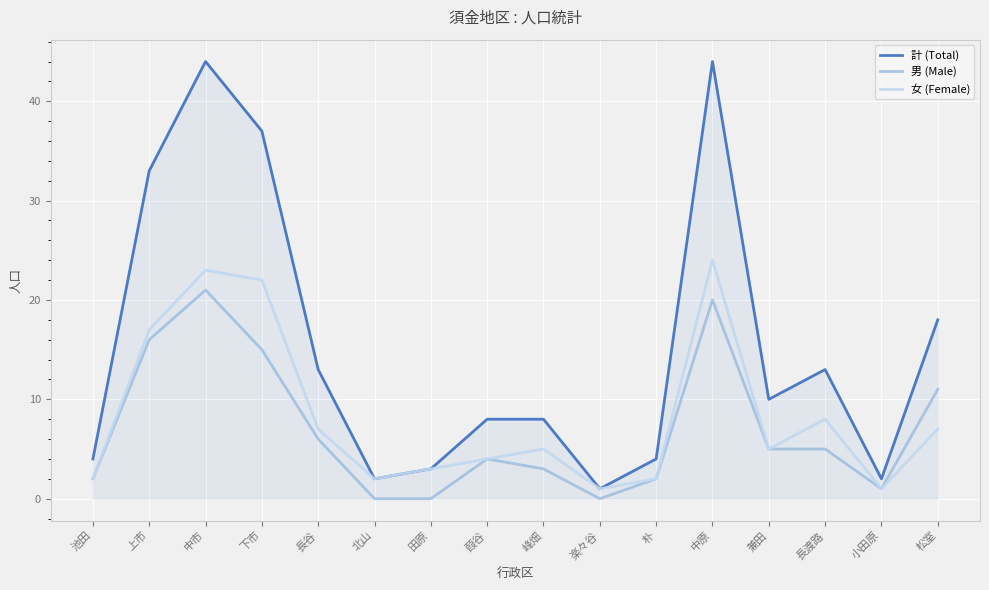

True or false: 男 (Male) has a value of 3 at 峰畑.

True